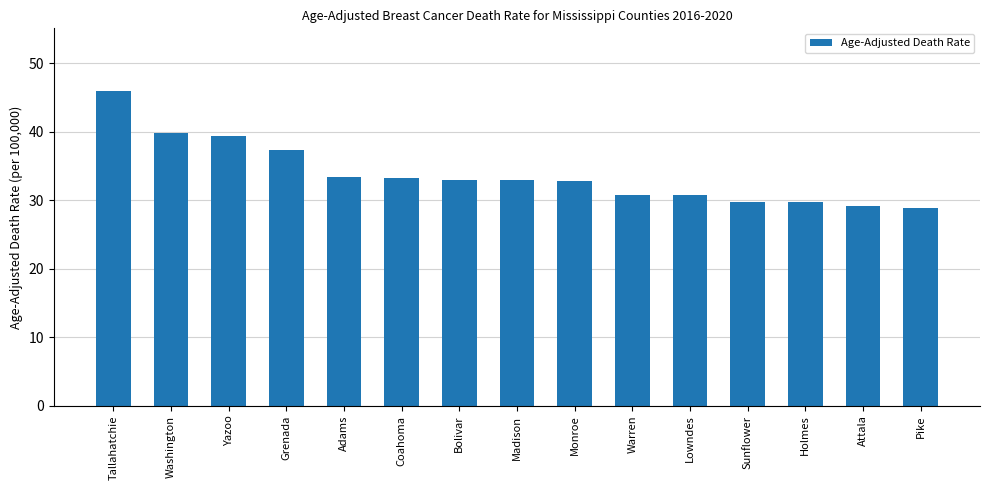

What is the value of the 12th bar from the left?

29.8